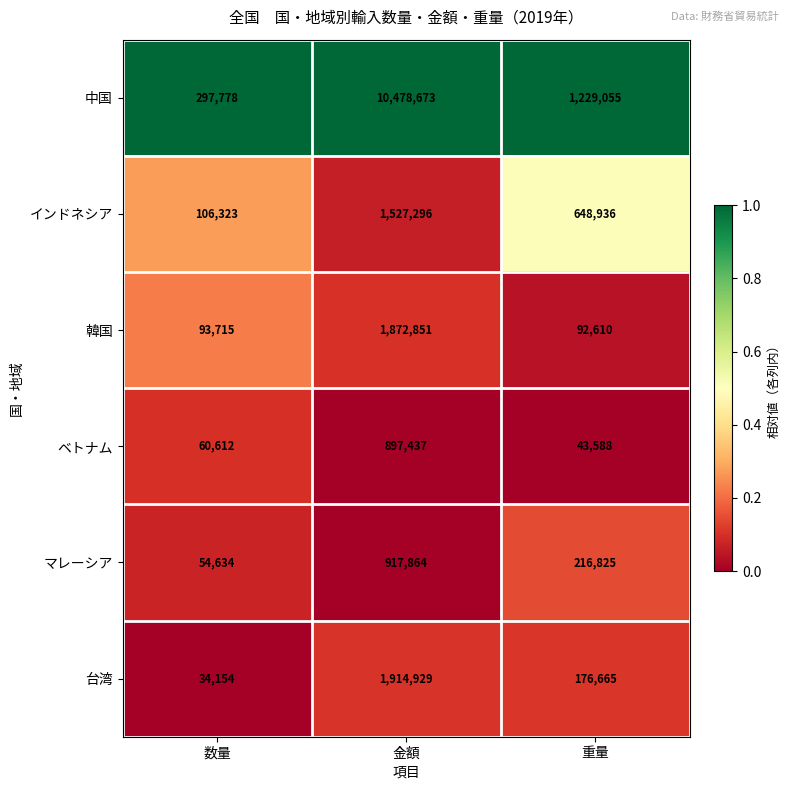

At 金額, list the series in order from smallest to largest.

ベトナム, マレーシア, インドネシア, 韓国, 台湾, 中国